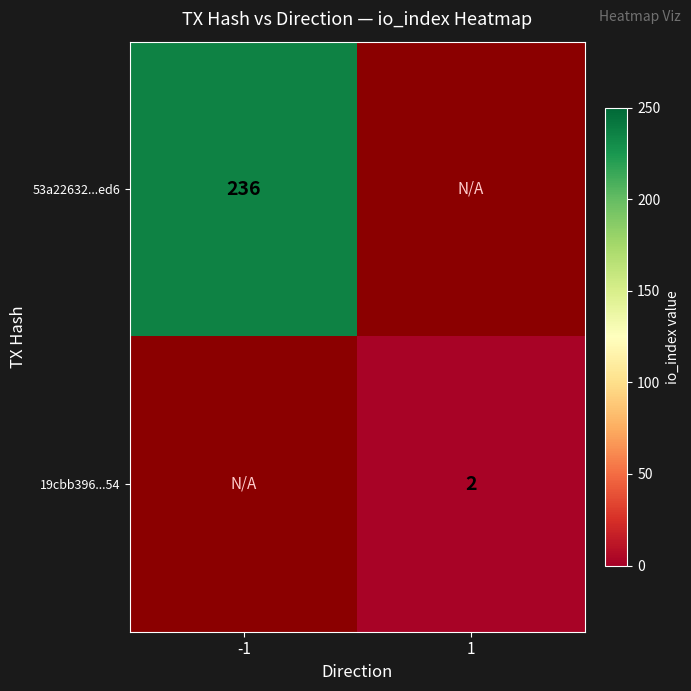

At which category does the chart reach its peak across all series?

-1